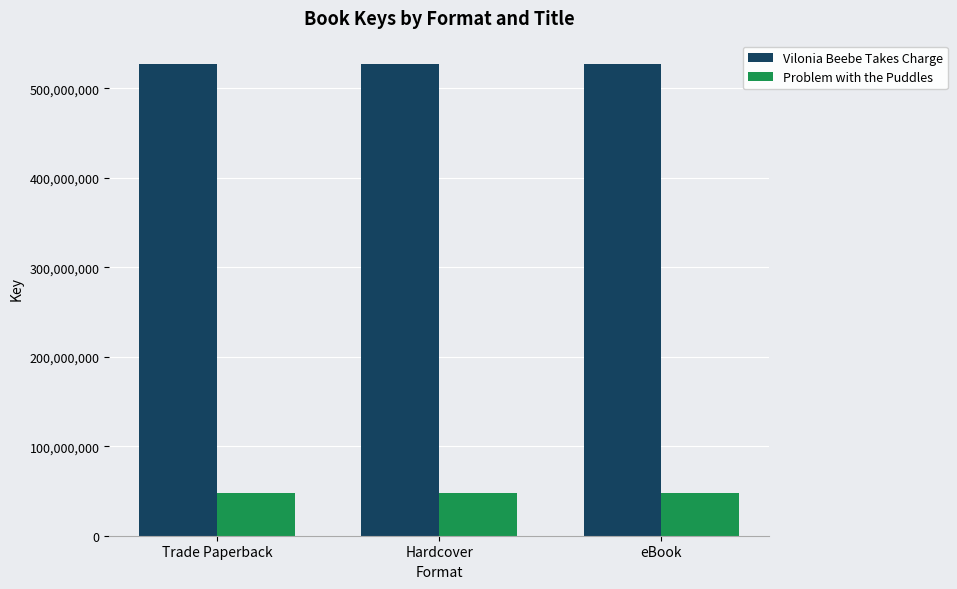

What position from the right is Trade Paperback?

3